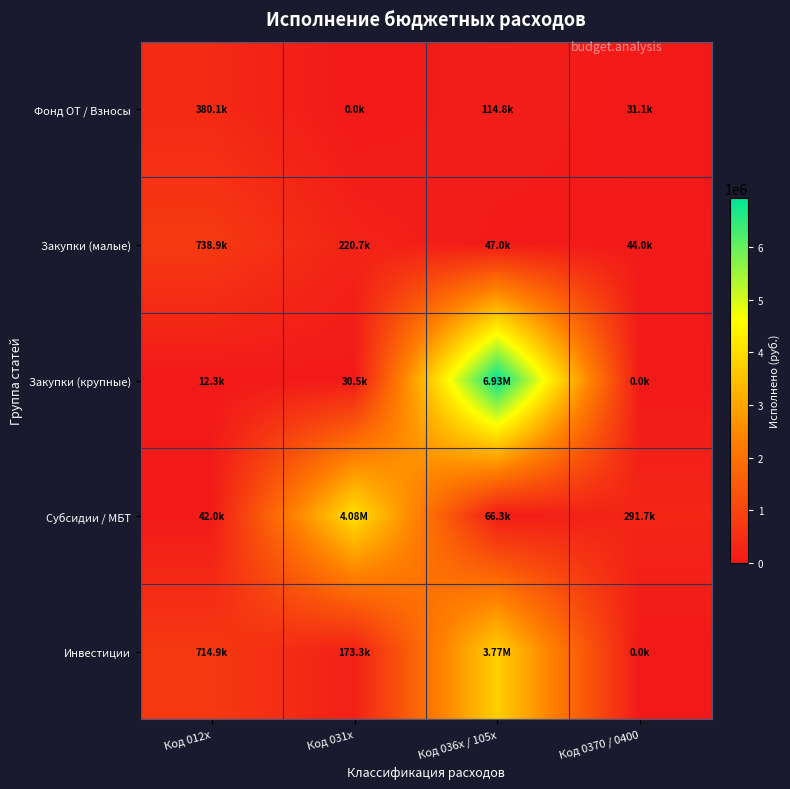

How many categories are shown in the chart?

4